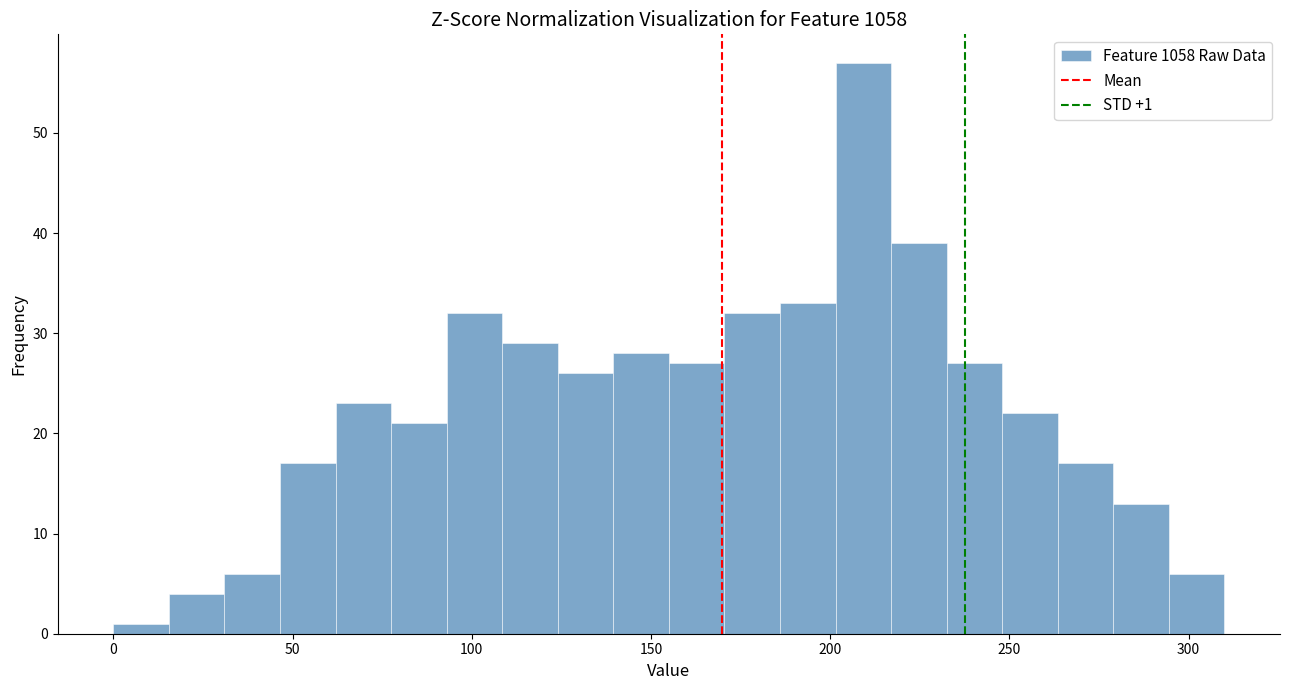

Around what value on the x-axis is the tallest bar? Give the approximate position of its centre, as read against the axis.

210